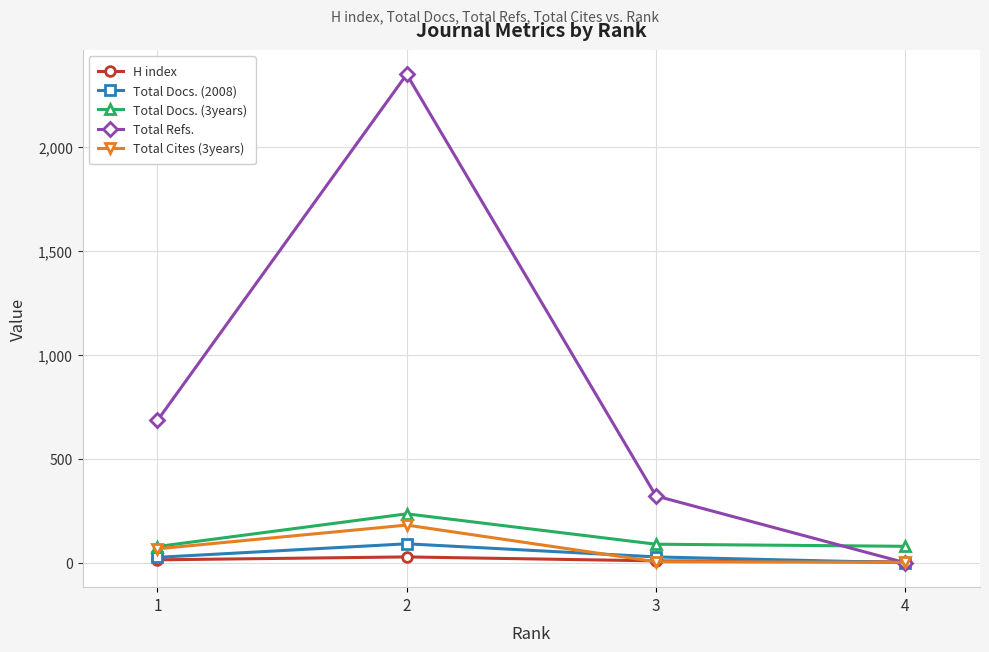

List the series in order of their peak value, highest first.

Total Refs., Total Docs. (3years), Total Cites (3years), Total Docs. (2008), H index